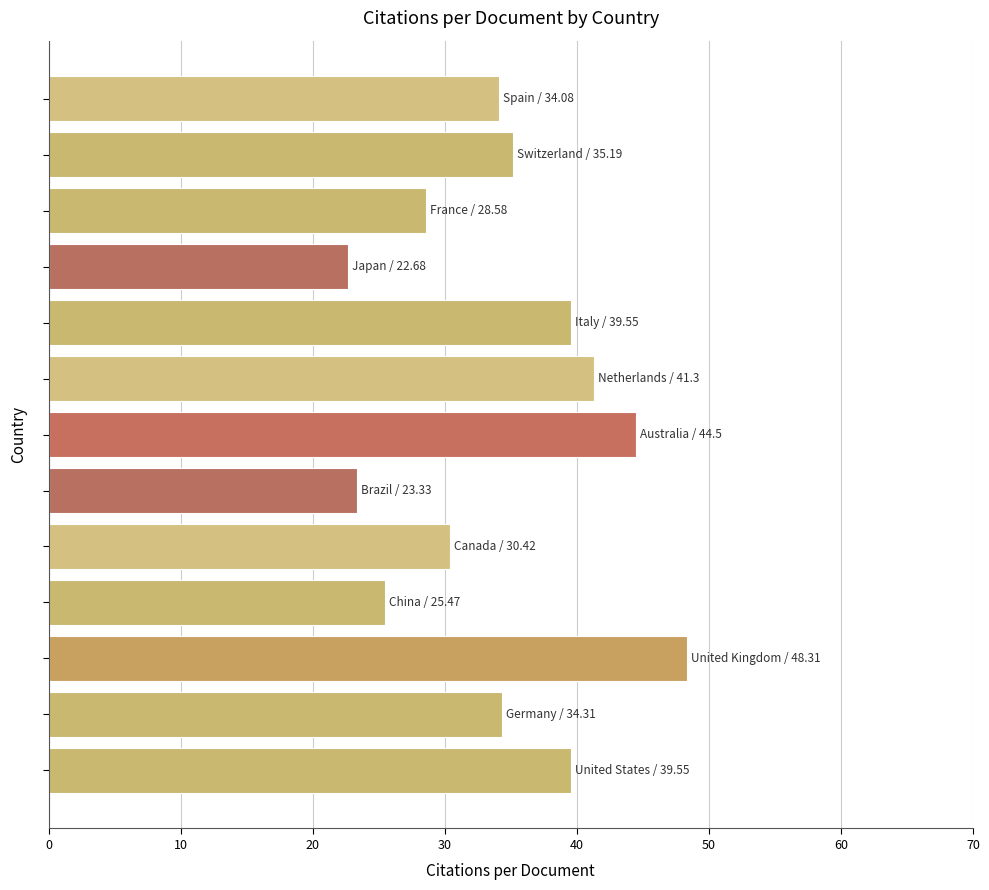

What is the minimum value shown in the chart?

22.7